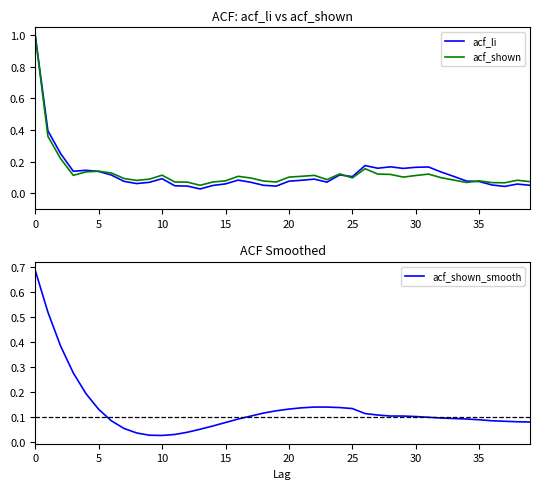

What is the maximum value shown in the chart?

1.0